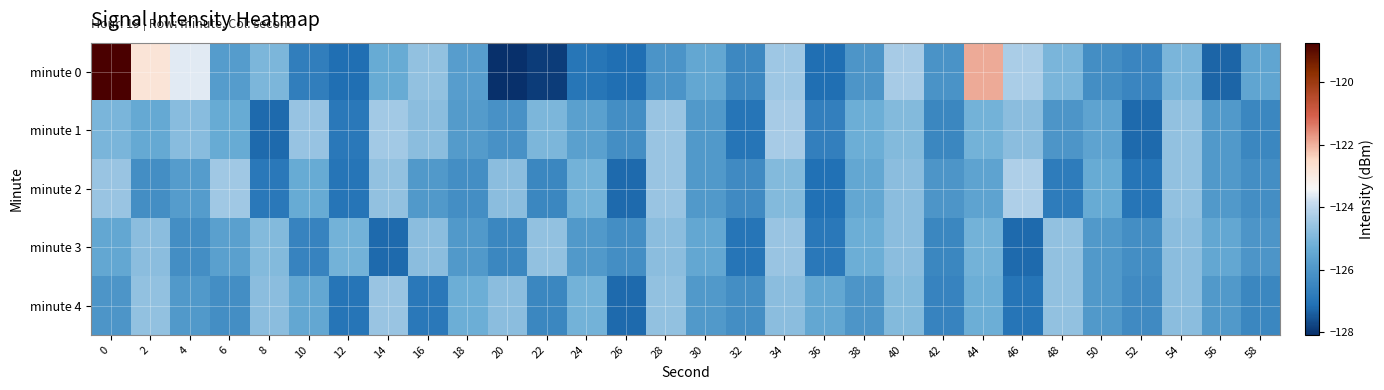

At how many categories does at least one series exceed -122?

2